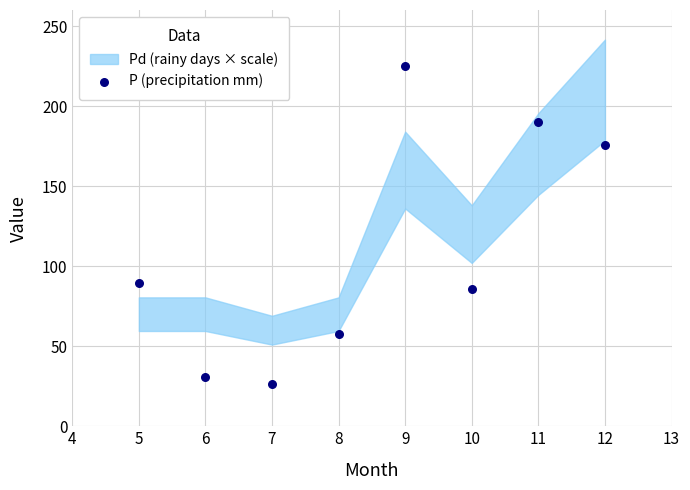

What Y value in the scatter plot is closest to 125?

89.4